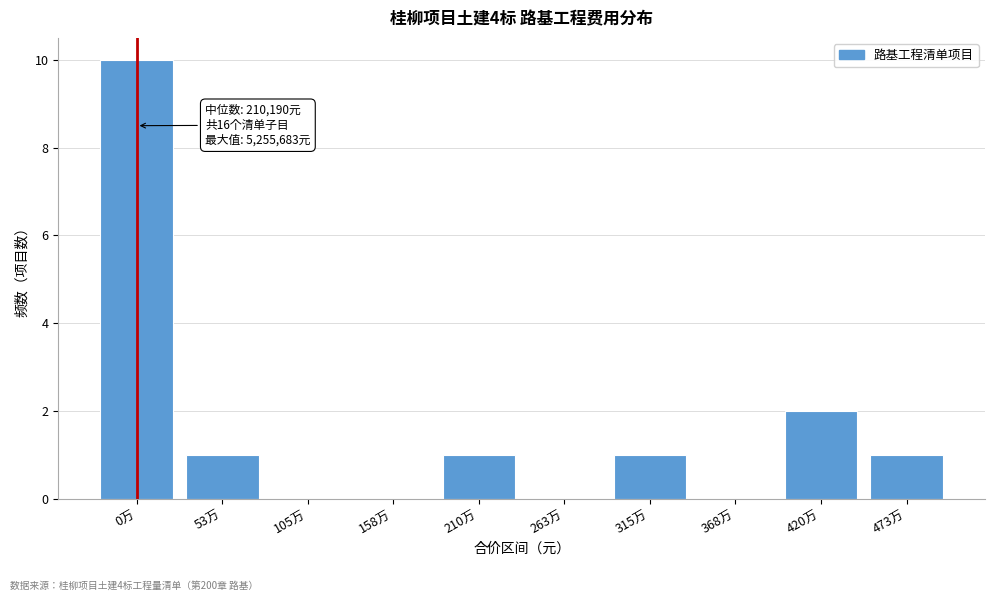

Reading left to right, list all the values displayed in this chart.

0万=10	53万=1	105万=0	158万=0	210万=1	263万=0	315万=1	368万=0	420万=2	473万=1